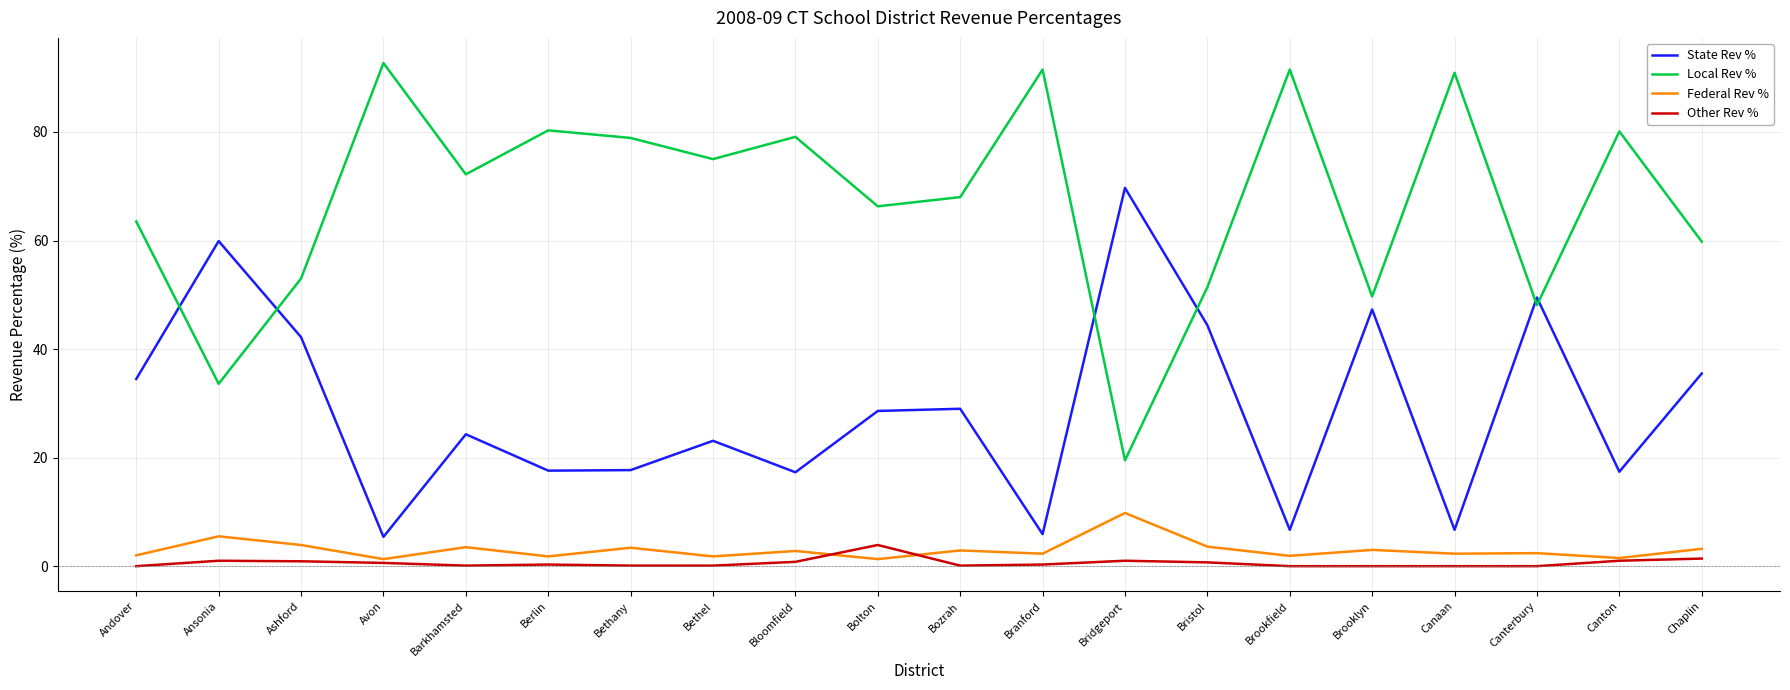

What position from the left is Ashford?

3